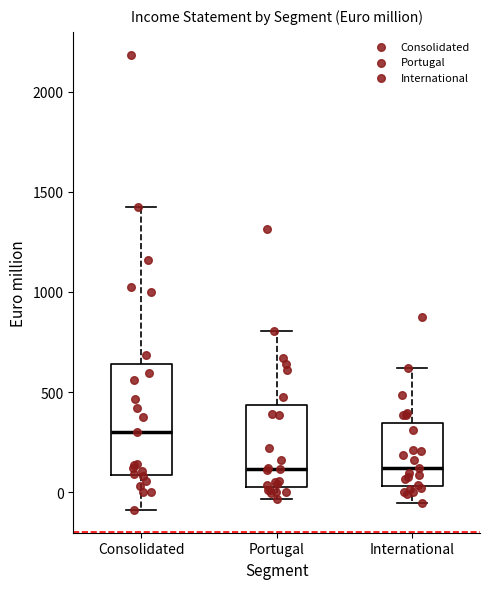

Reading left to right, transcribe this box plot: for each box, give where its median line is, the range the box spans, and where its two whiskers end, as read against the y-axis. The values are not printed on the chart, so give them approximately, as read against the axis.

Consolidated: median 300, box 100 to 650, whiskers -100 to 1400
Portugal: median 100, box 0 to 450, whiskers -50 to 800
International: median 100, box 50 to 350, whiskers -50 to 600